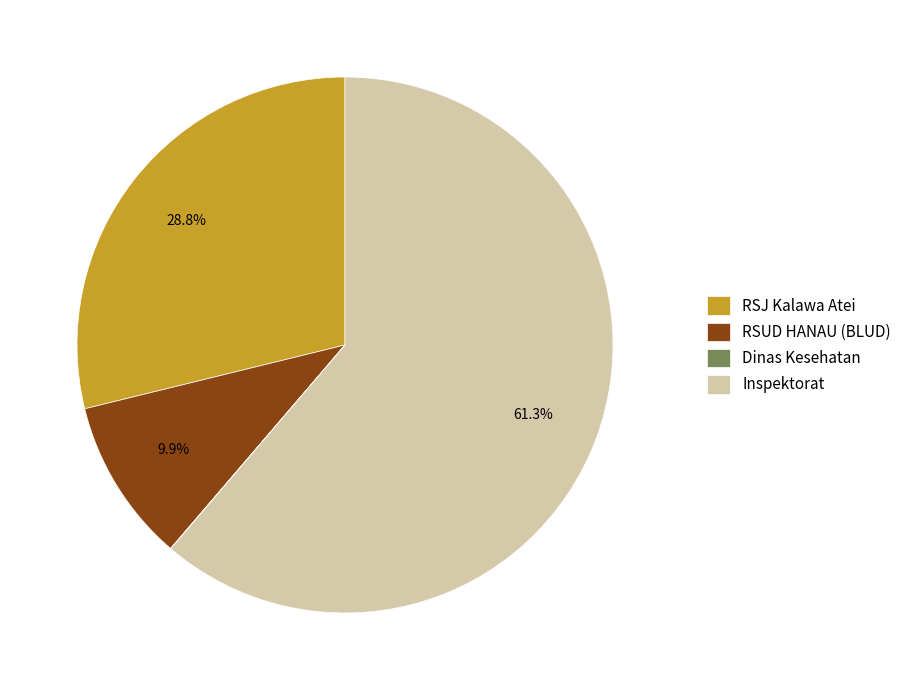

What is the total percentage of RSJ Kalawa Atei and Inspektorat?

90.1%